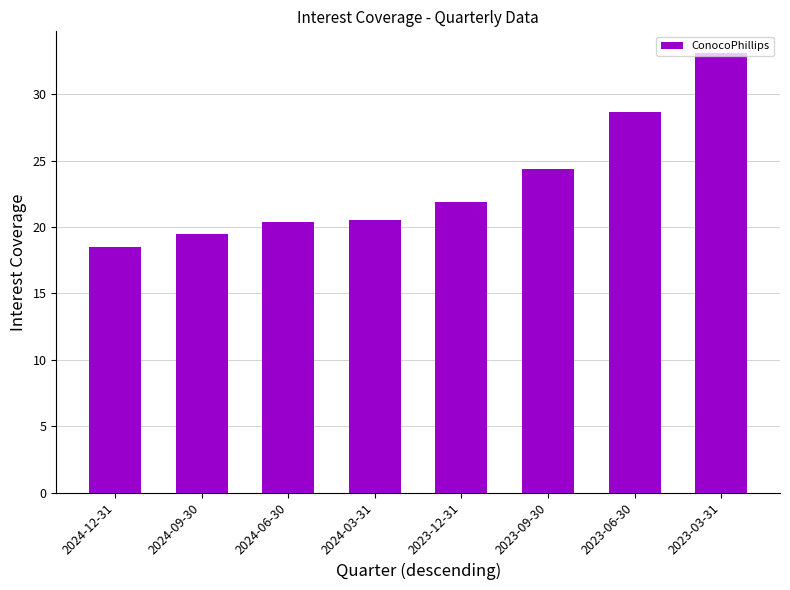

Does the chart contain stacked bars?

No